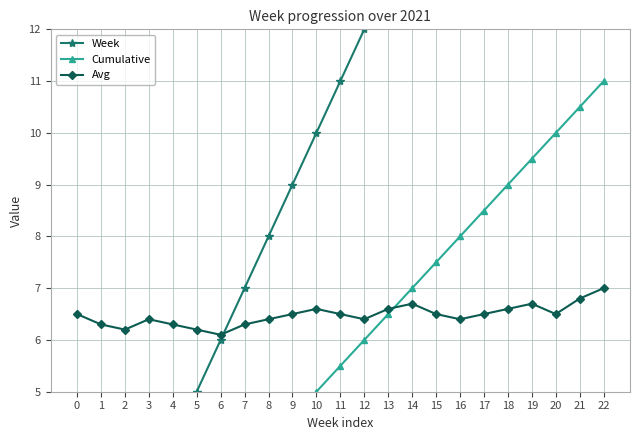

How many Avg values are between 6 and 7?

23